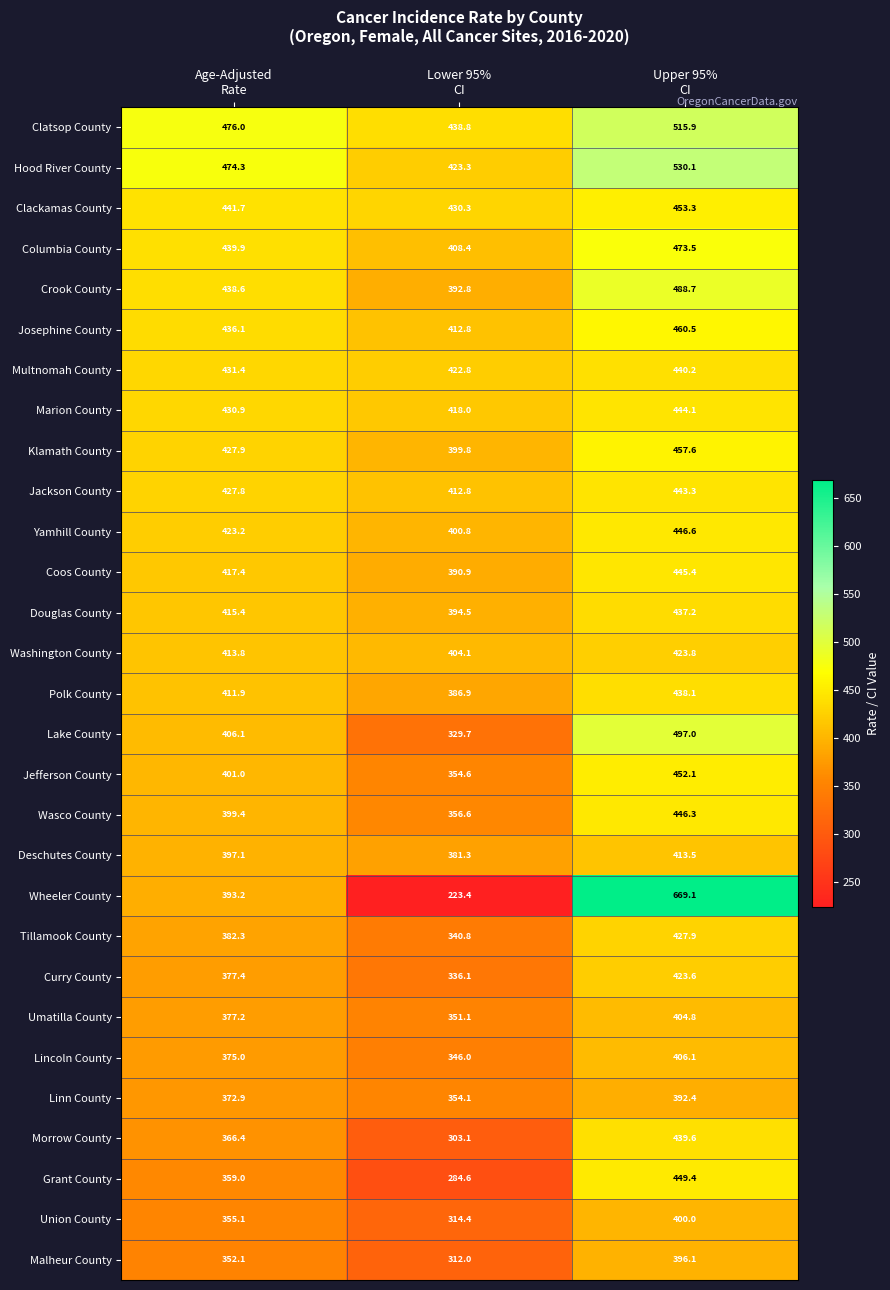

How many data points in Malheur County are less than 352?

1